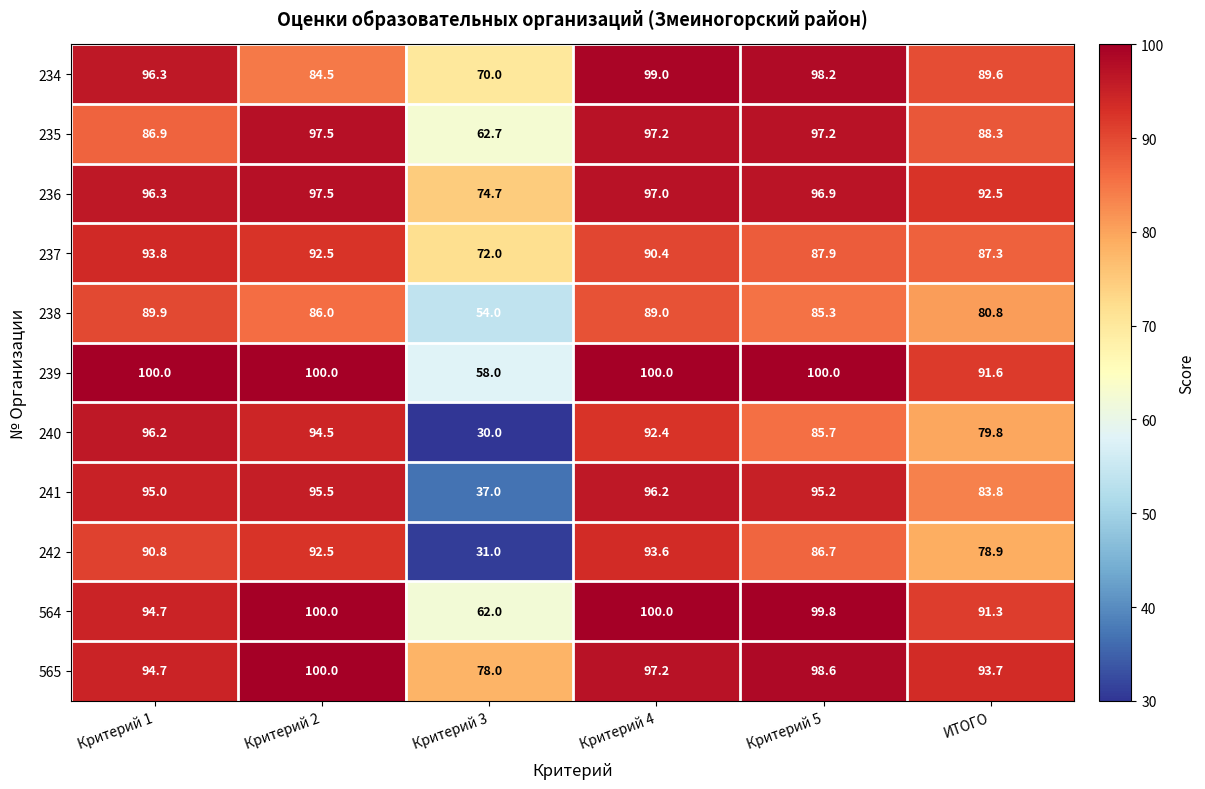

What is the total value across all series at ИТОГО?

957.6